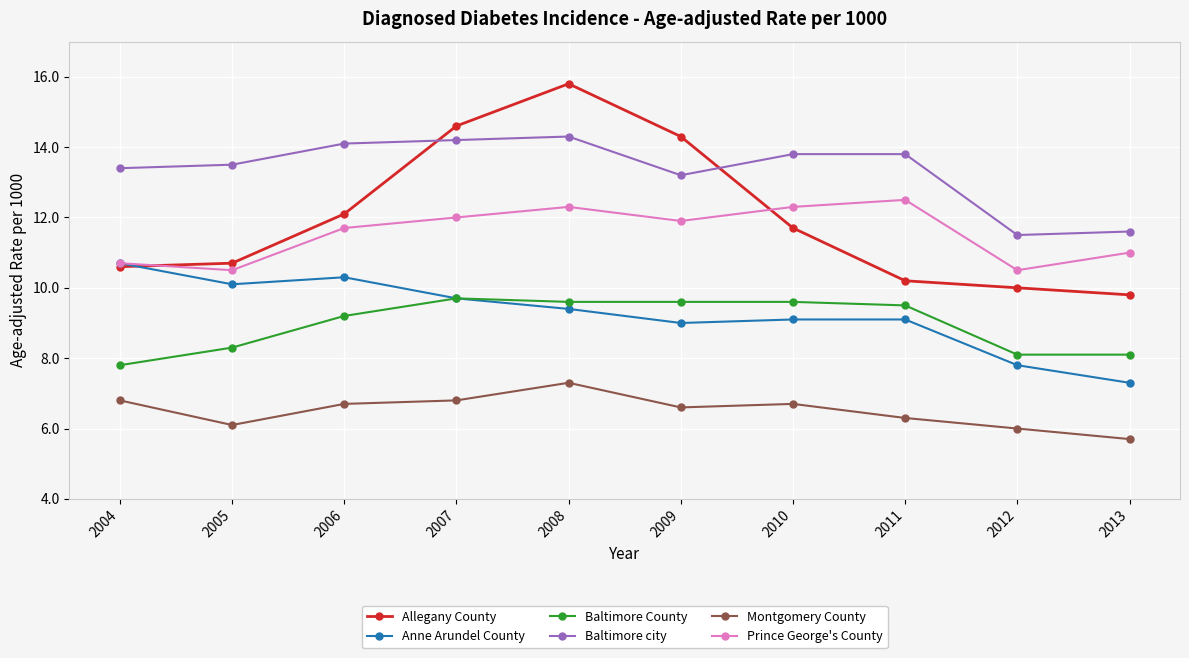

Rank the series at 2010 from highest to lowest value.

Baltimore city, Prince George's County, Allegany County, Baltimore County, Anne Arundel County, Montgomery County